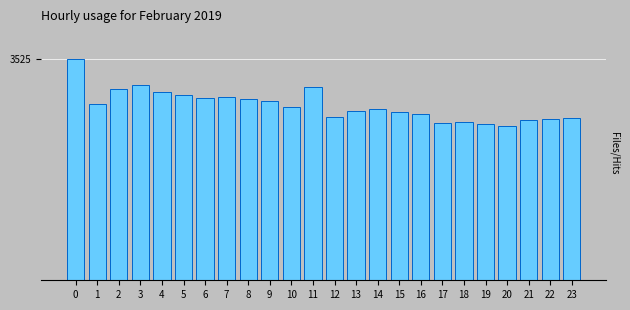

Are the bars horizontal?

No